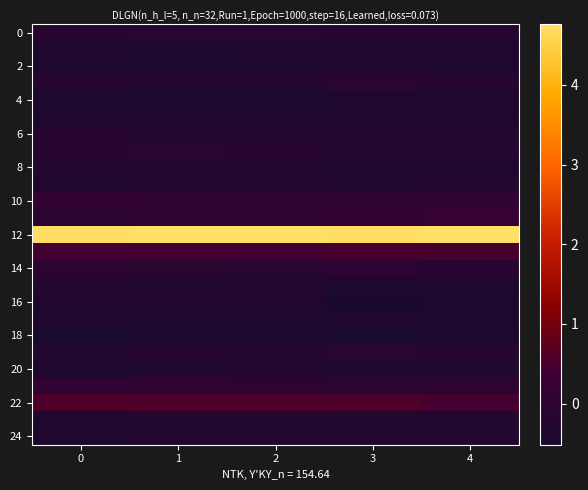

What is the maximum value shown in the chart?

4.8